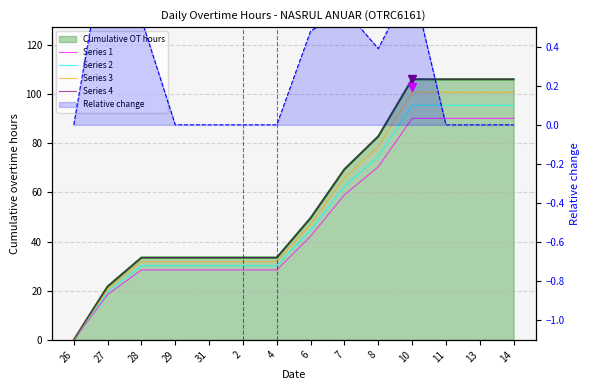

Is the value of Series 4 at 31 greater than the value of Series 1 at 31?

Yes